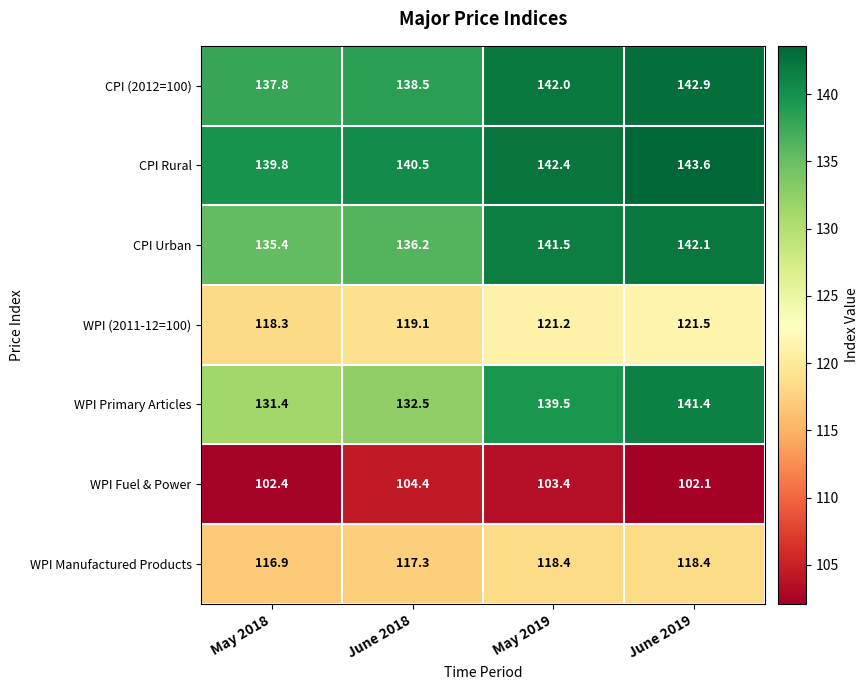

At how many categories does at least one series exceed 110?

4